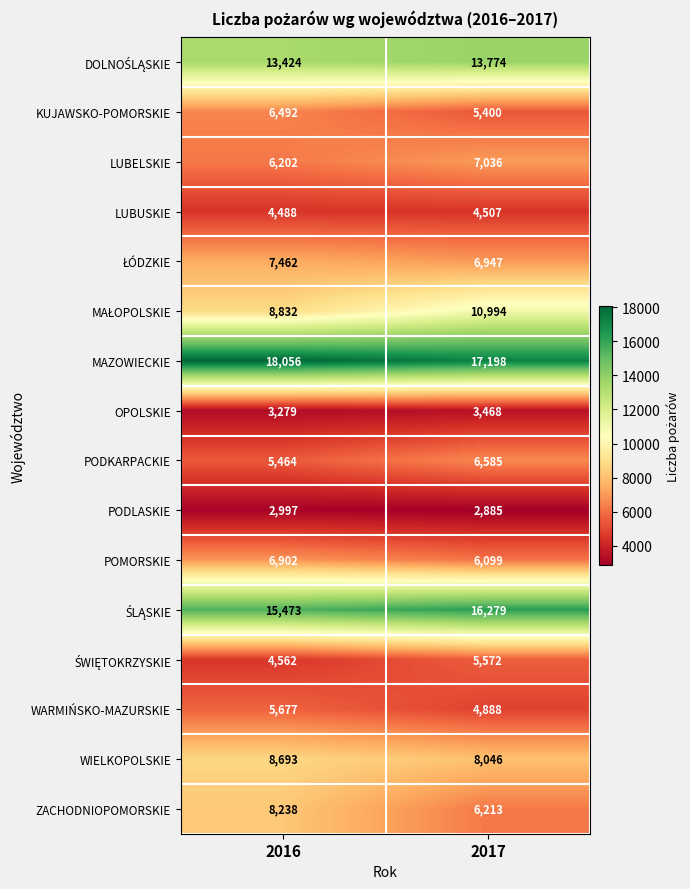

The KUJAWSKO-POMORSKIE series shows 6492 at 2016. True or false?

True